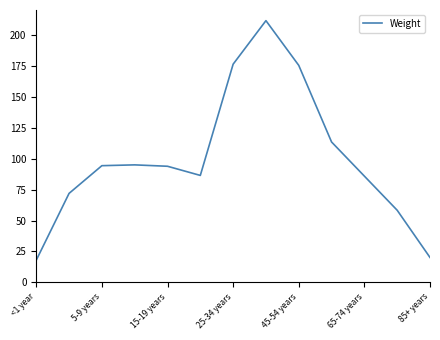

What is the smallest value displayed?

18.0